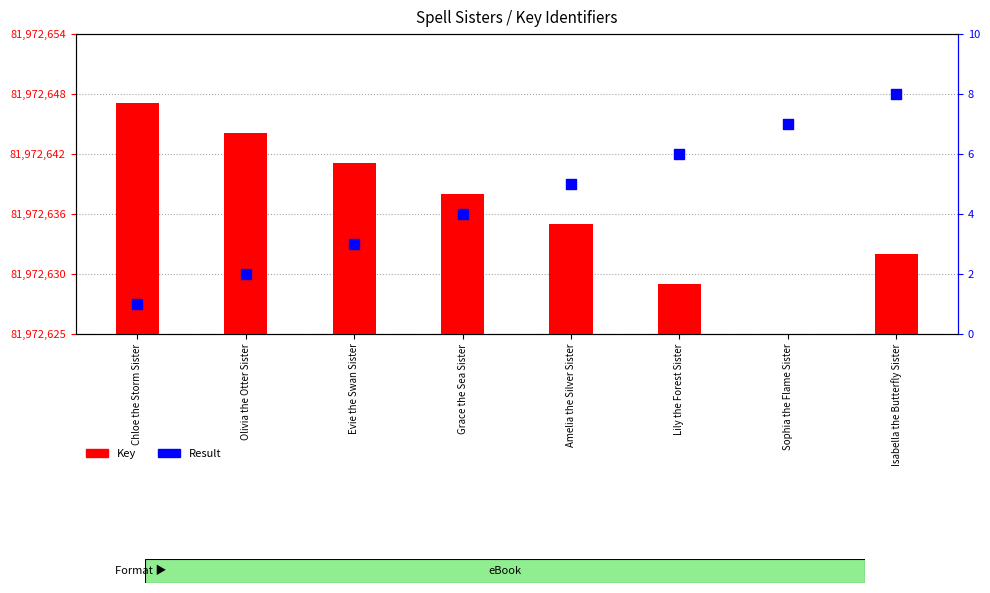

Which series reaches the minimum Y coordinate?

Key